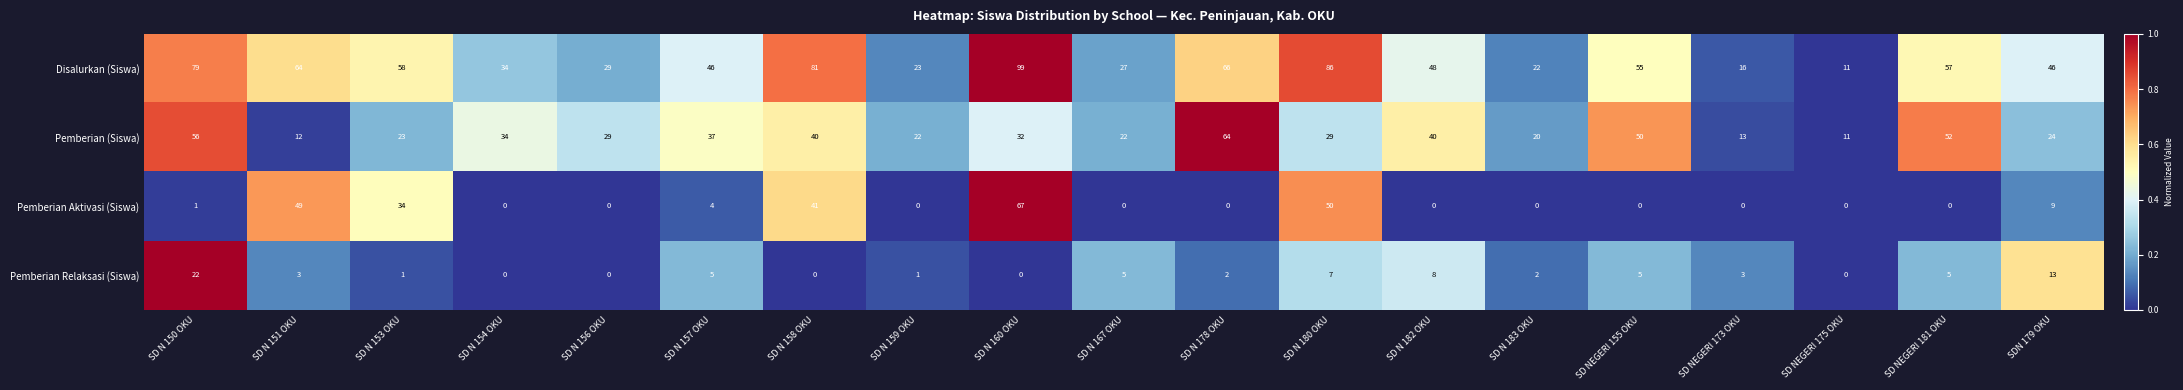

What is the approximate value of Pemberian Aktivasi (Siswa) at SD N 153 OKU?

34